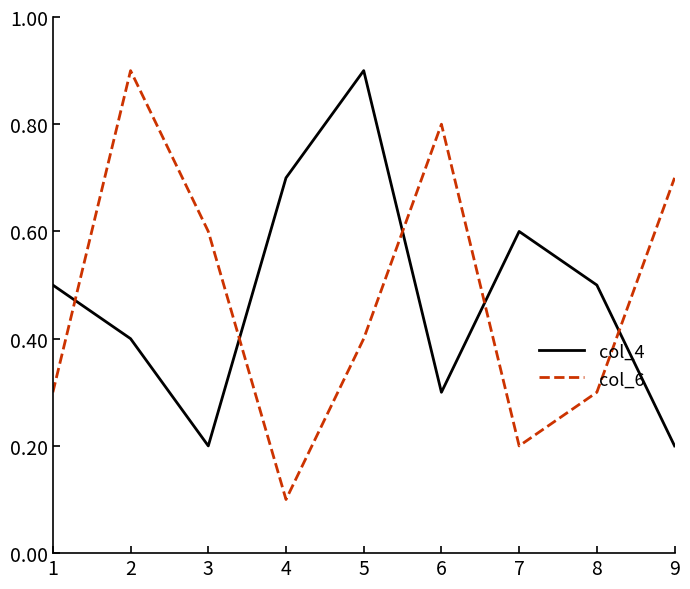

The value of col_6 at 7 is 1. True or false?

False